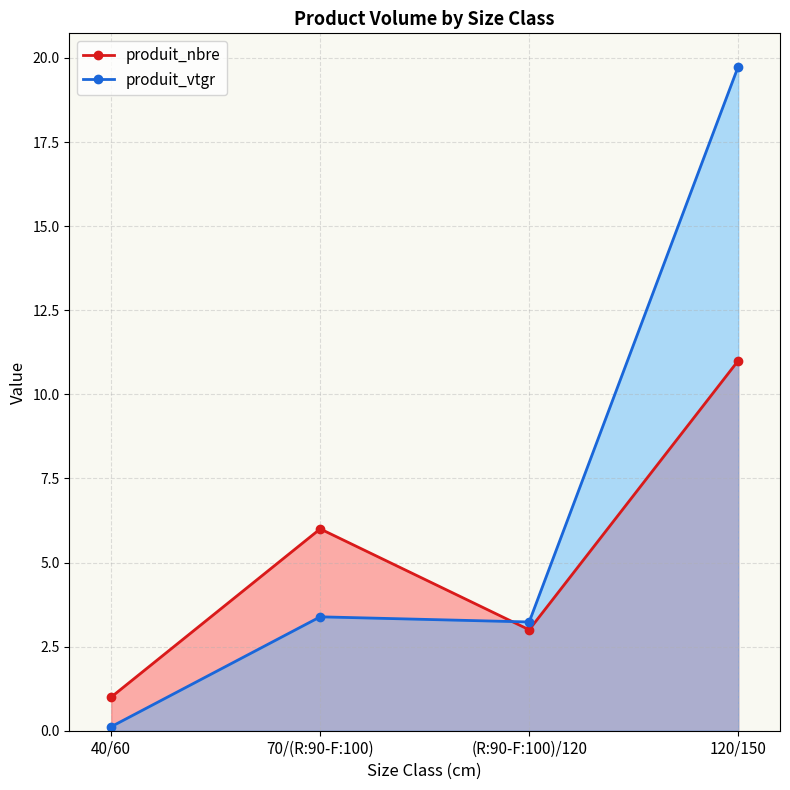

True or false: produit_nbre has more than 2 interior local peaks.

False